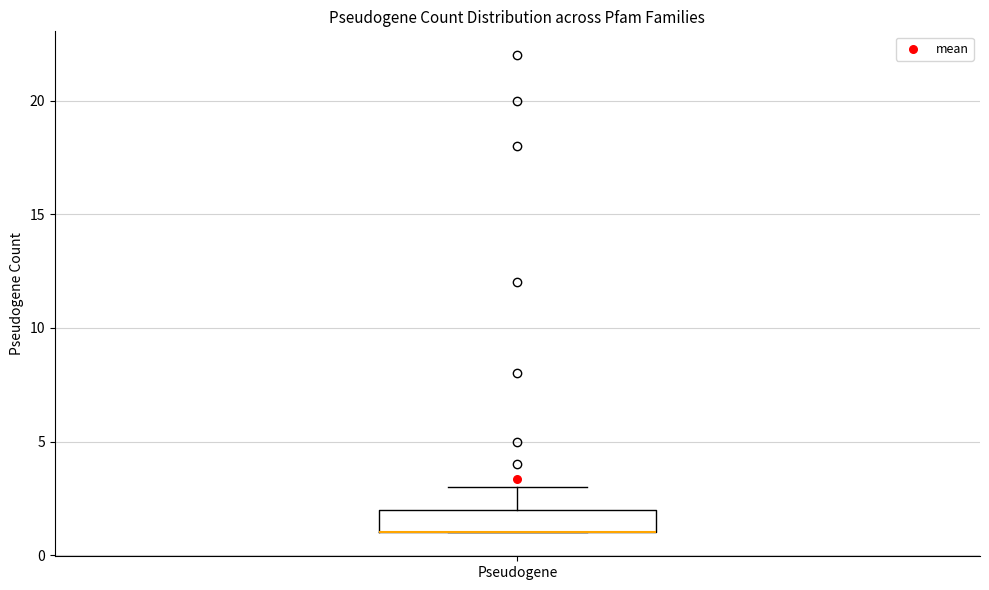

Read this box plot against the y-axis: the position of the median line, the range covered by the box, and the ends of both whiskers. The values are not printed on the chart, so give them approximately, as read against the axis.

median 1 (drawn on the box's lower edge), box 1 to 2, whiskers 1 to 3